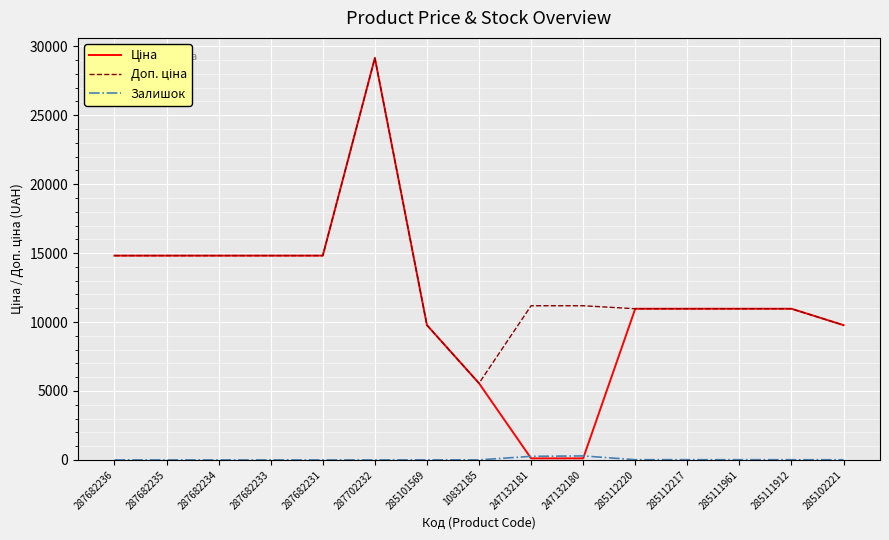

At which category does the chart reach its peak across all series?

287702232